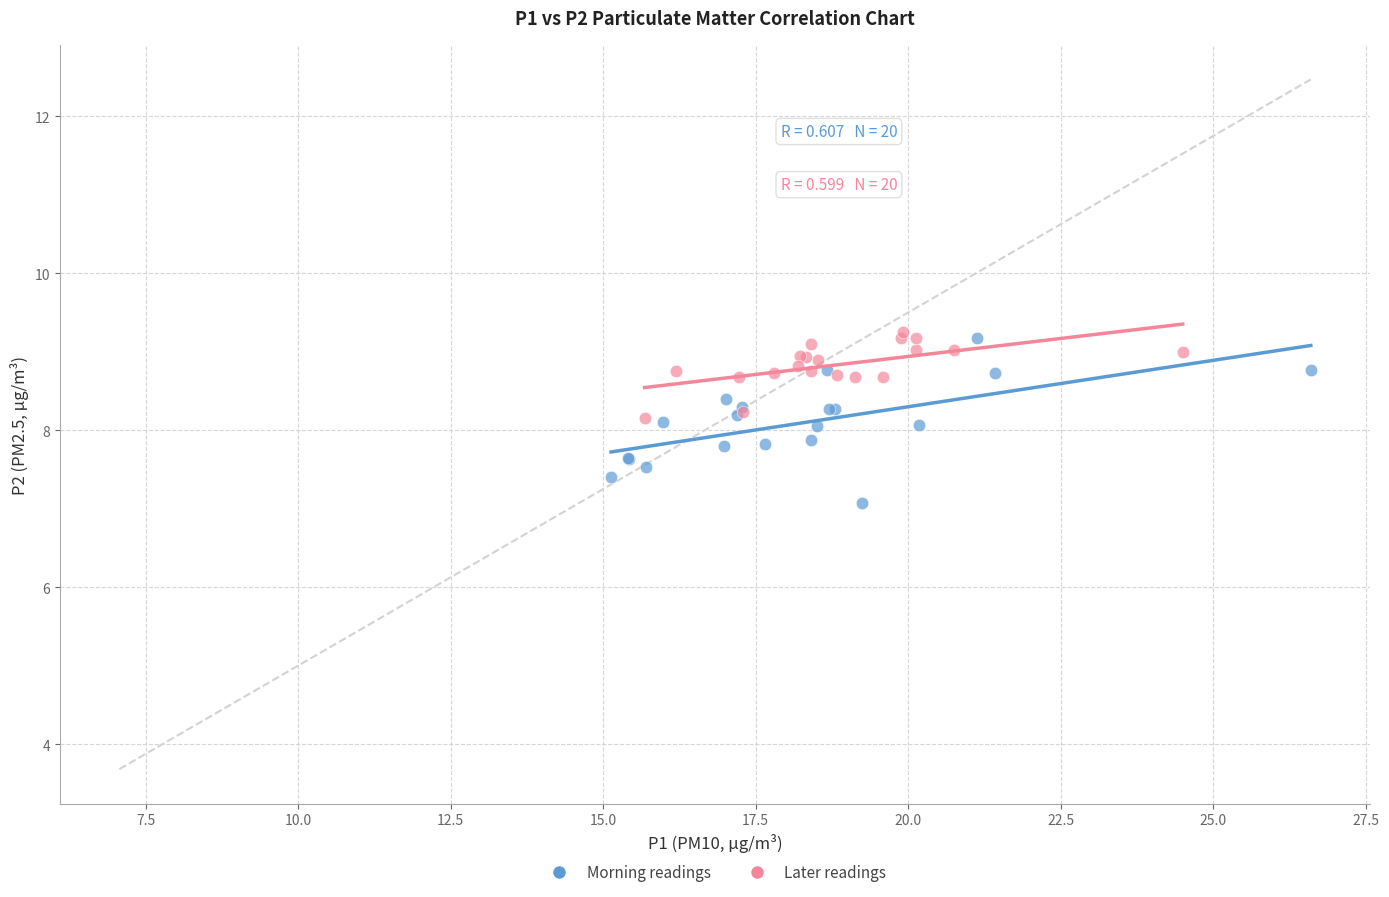

Which series reaches the minimum Y coordinate?

Morning readings